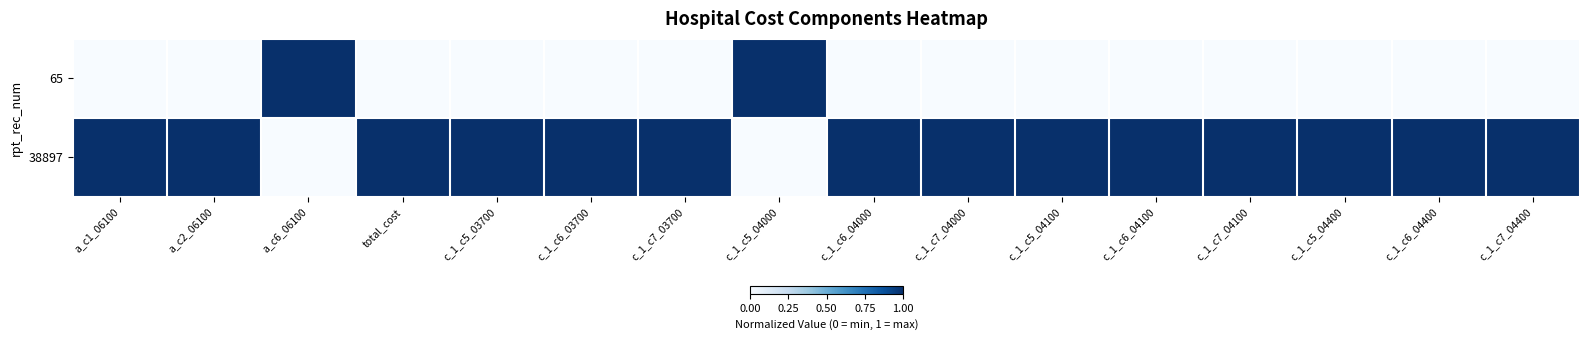

Reading left to right, list all the values displayed in this chart.

65: a_c1_06100=0	a_c2_06100=0	a_c6_06100=1	total_cost=0	c_1_c5_03700=0	c_1_c6_03700=0	c_1_c7_03700=0	c_1_c5_04000=1	c_1_c6_04000=0	c_1_c7_04000=0	c_1_c5_04100=0	c_1_c6_04100=0	c_1_c7_04100=0	c_1_c5_04400=0	c_1_c6_04400=0	c_1_c7_04400=0
38897: a_c1_06100=1	a_c2_06100=1	a_c6_06100=0	total_cost=1	c_1_c5_03700=1	c_1_c6_03700=1	c_1_c7_03700=1	c_1_c5_04000=0	c_1_c6_04000=1	c_1_c7_04000=1	c_1_c5_04100=1	c_1_c6_04100=1	c_1_c7_04100=1	c_1_c5_04400=1	c_1_c6_04400=1	c_1_c7_04400=1